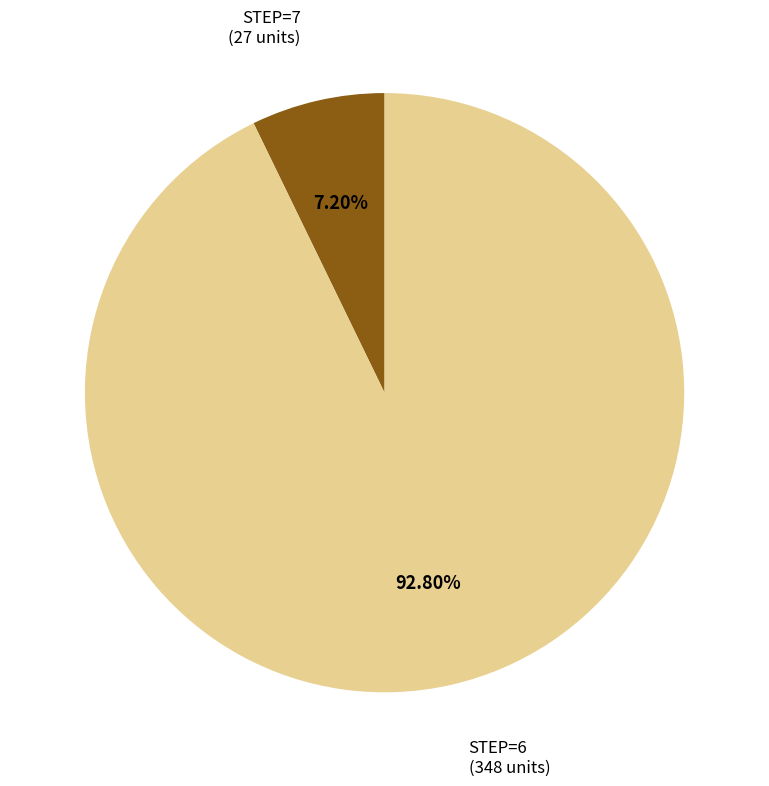

Is there a majority slice in this chart?

Yes